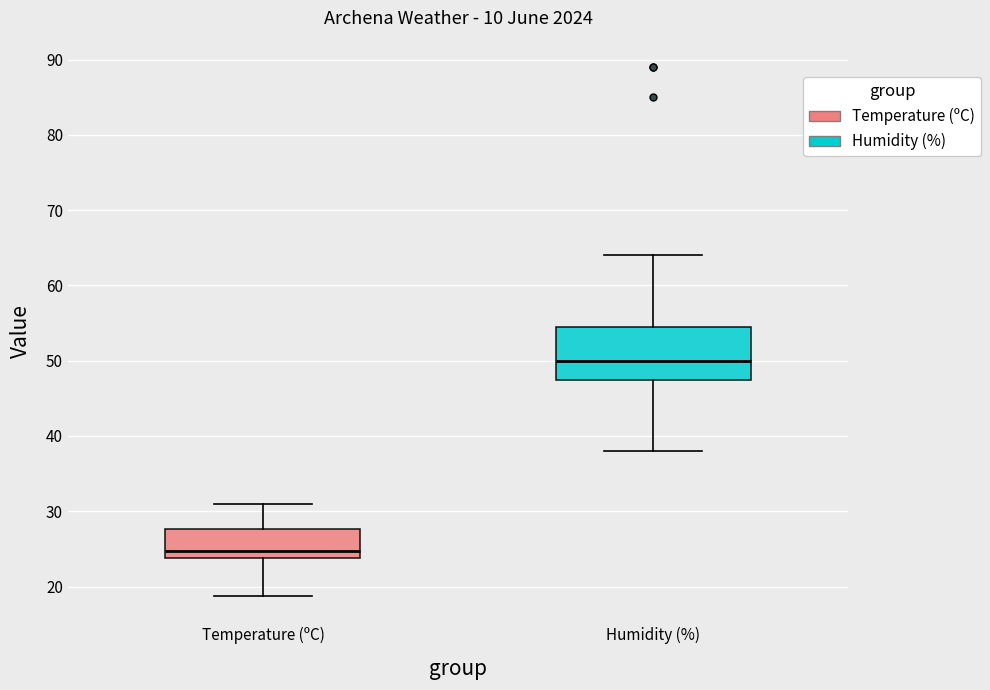

Reading left to right, transcribe this box plot: for each box, give where its median line is, the range the box spans, and where its two whiskers end, as read against the y-axis. The values are not printed on the chart, so give them approximately, as read against the axis.

Temperature (ºC): median 25, box 24 to 28, whiskers 19 to 31
Humidity (%): median 50, box 48 to 55, whiskers 38 to 64